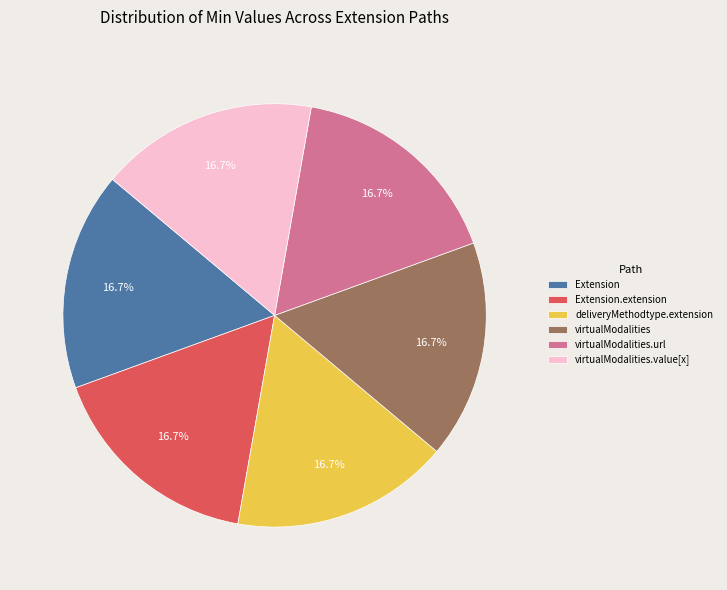

To the nearest percent, what is the average slice percentage?

17%